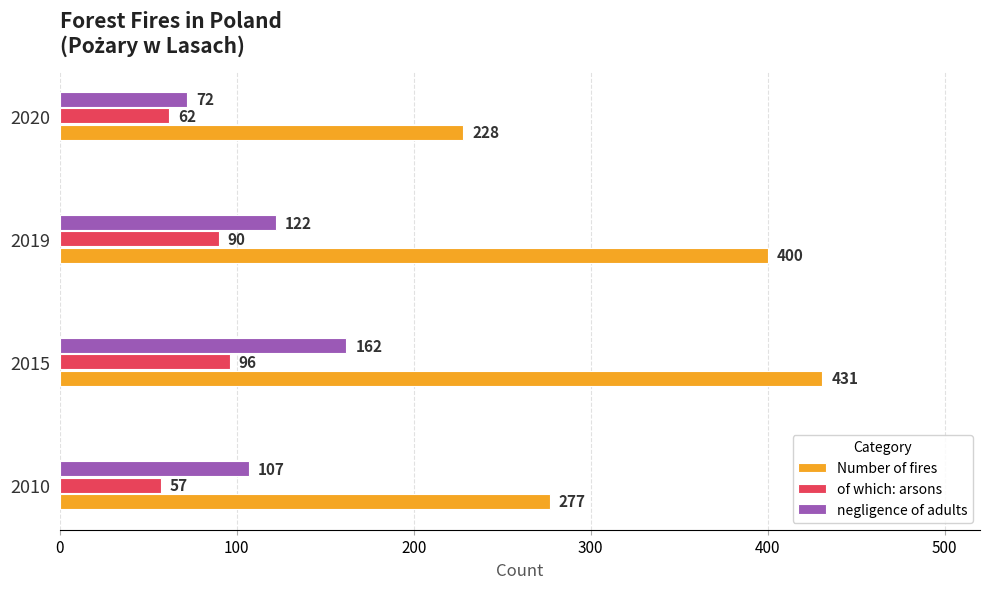

Rank the categories by Number of fires value from highest to lowest.

2015, 2019, 2010, 2020